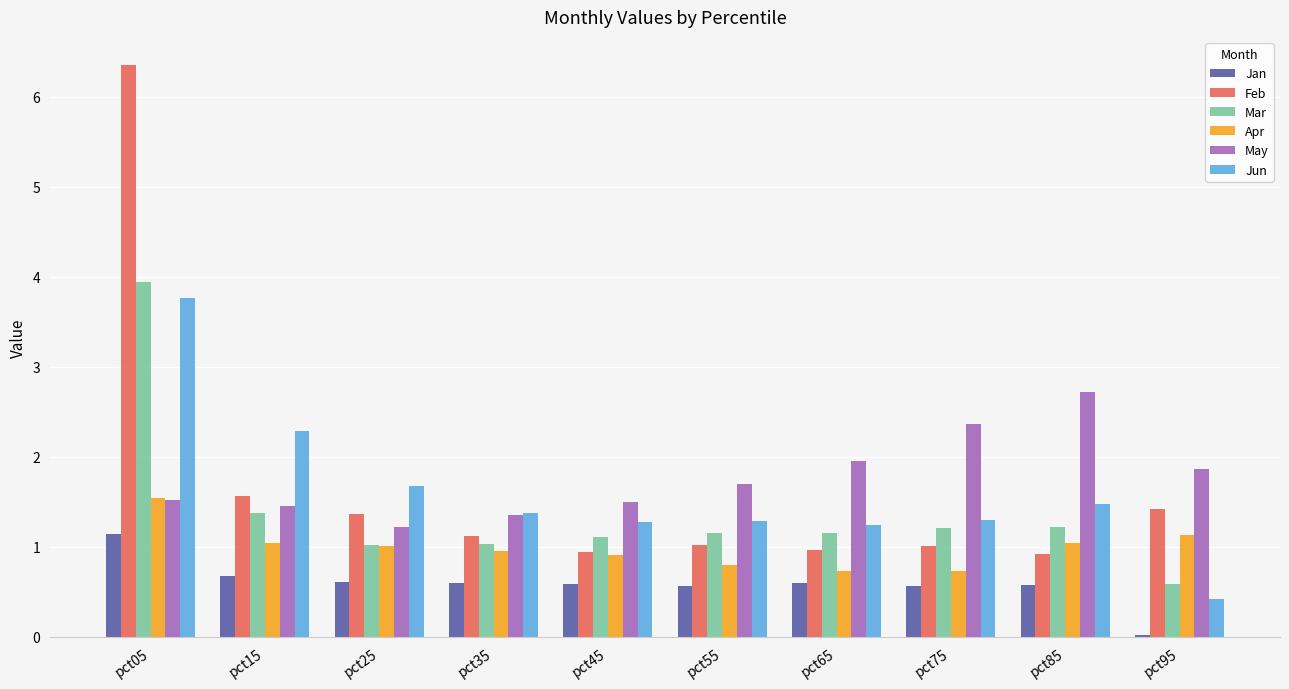

At which label is Mar closest to 2?

pct15